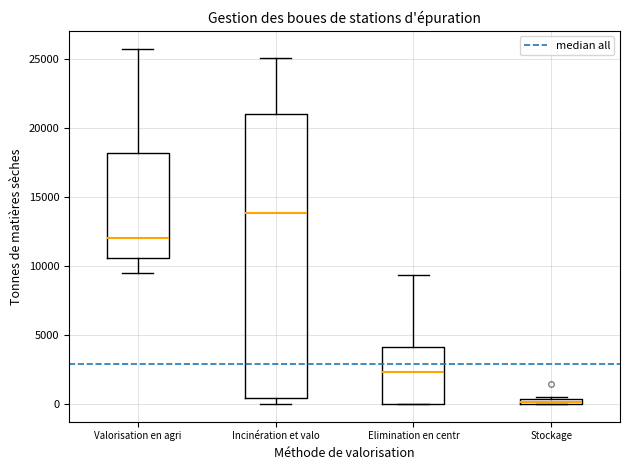

Which box is the tallest, from its lower edge to its upper edge?

Incinération et valo